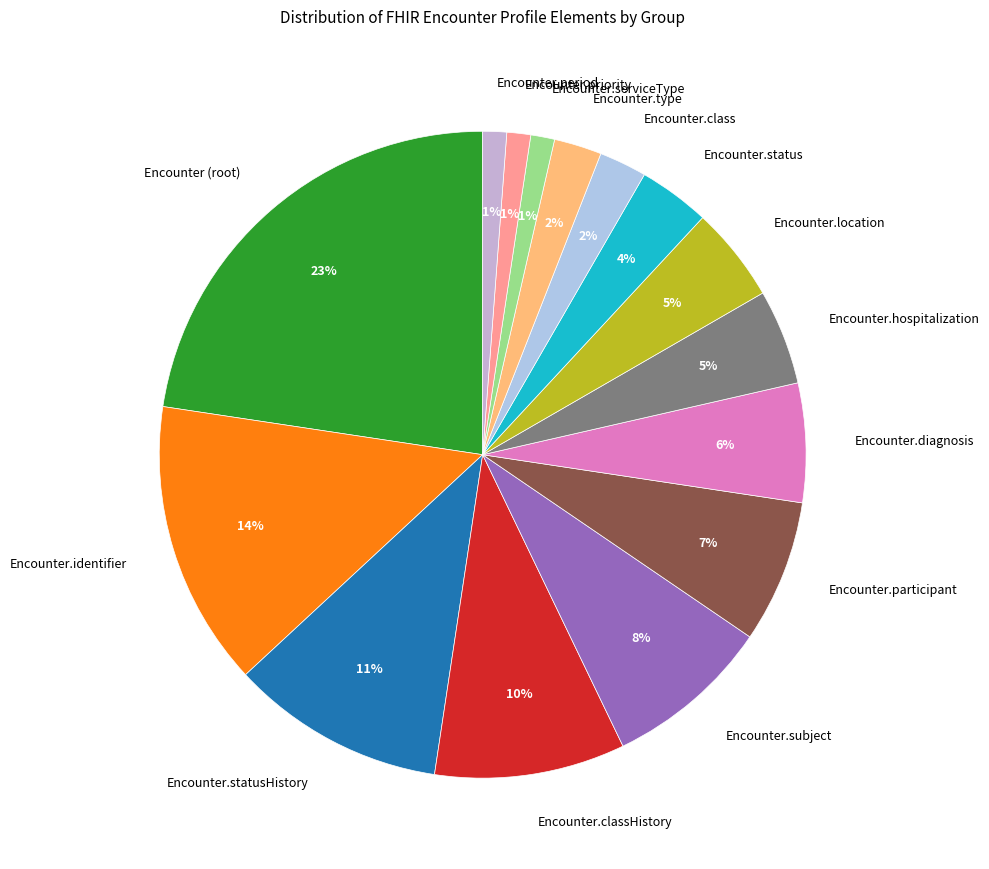

To the nearest percent, what is the average slice percentage?

7%